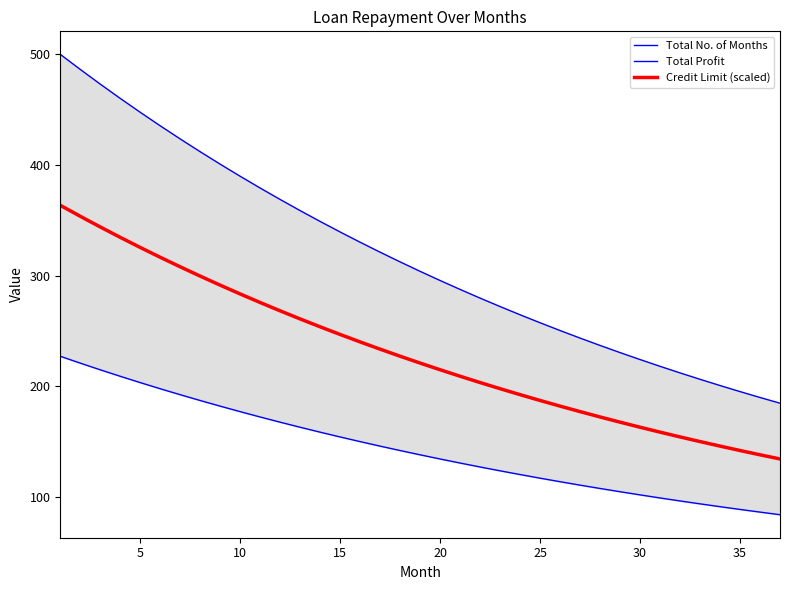

What is the average value of the Total No. of Months series?

317.3